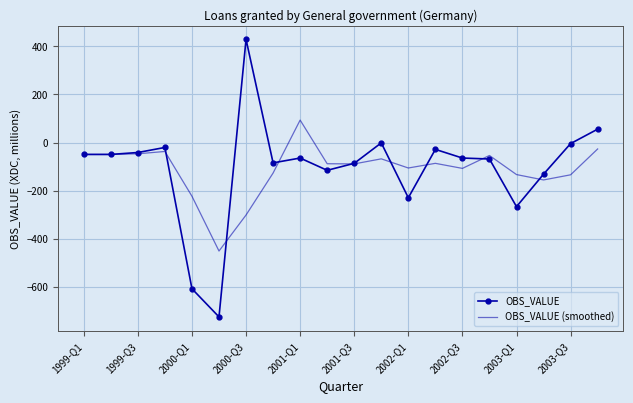

List the series in order of their peak value, lowest first.

OBS_VALUE (smoothed), OBS_VALUE